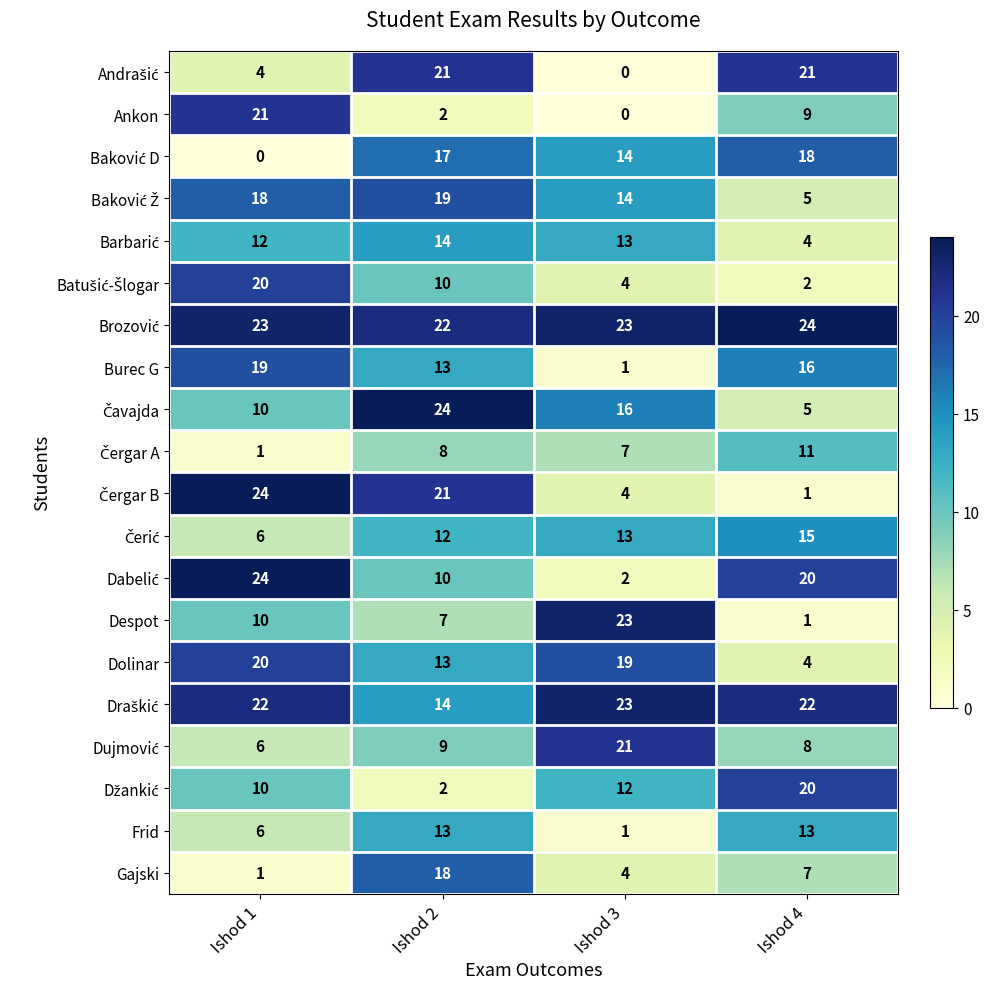

The Dolinar series shows 4 at Ishod 4. True or false?

True